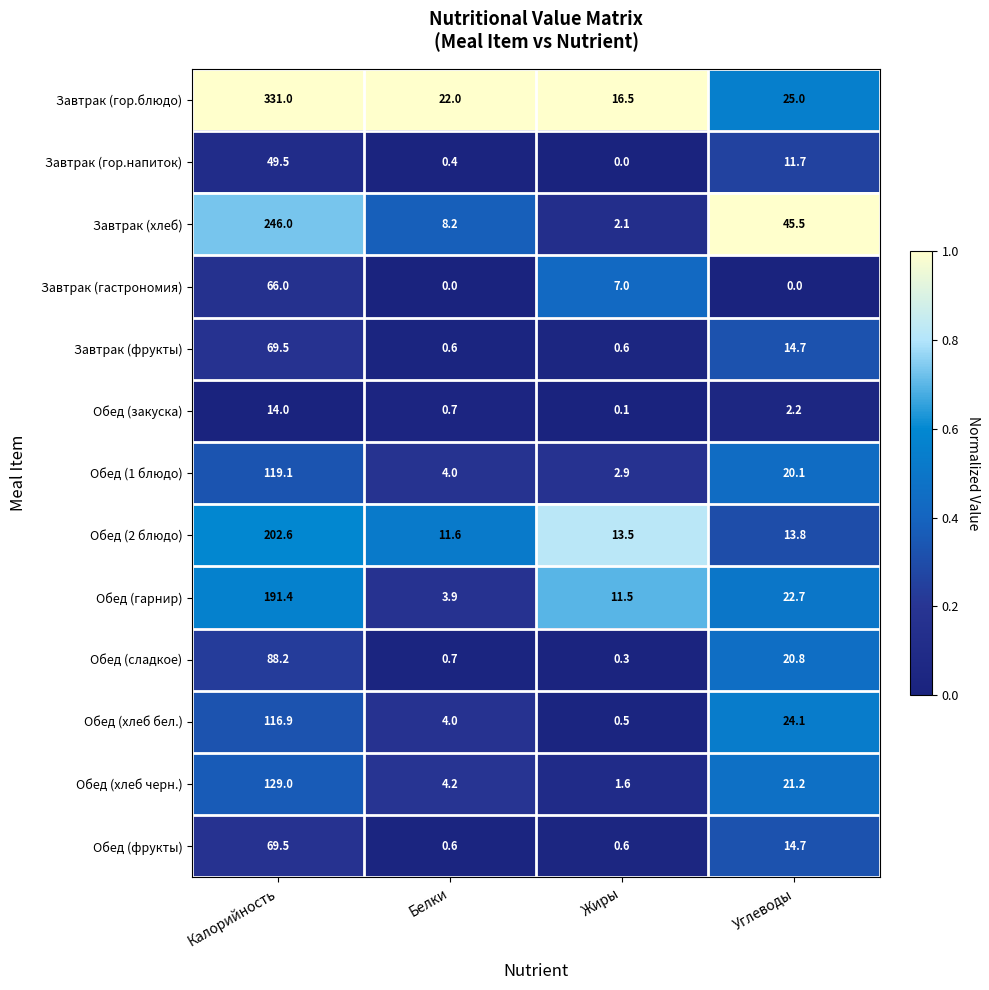

What is the difference between the second highest and second lowest values in the Обед (хлеб черн.) series?

17.0